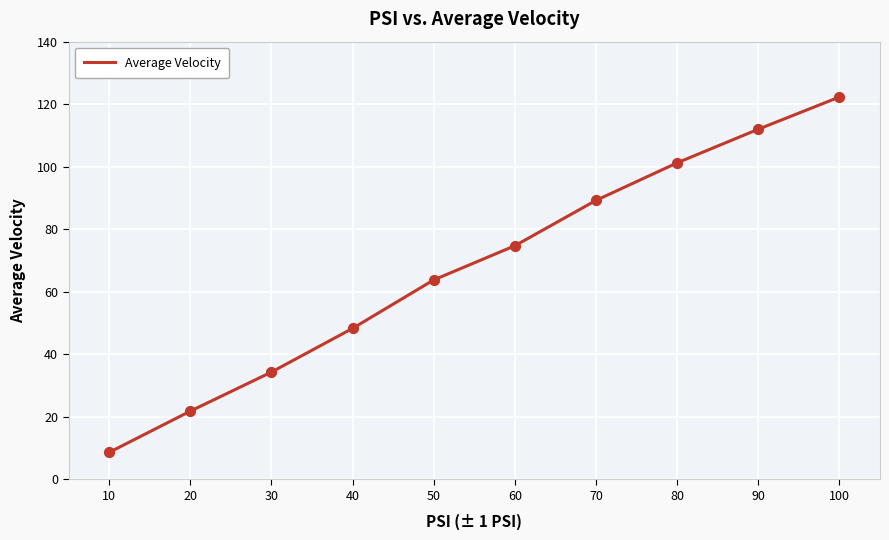

Approximately how many times larger is the value at 90 compared to 100?

0.9